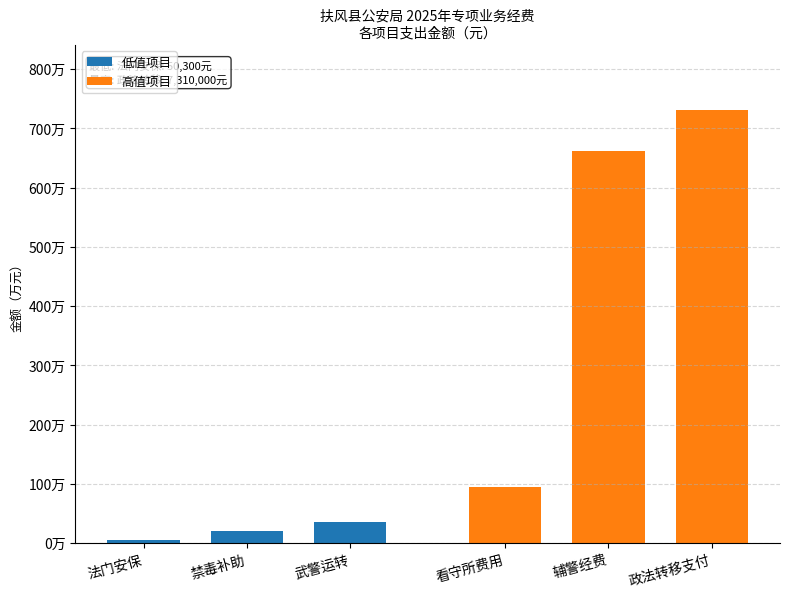

The value of 高值项目 at 政法转移支付 is 3687271. True or false?

False